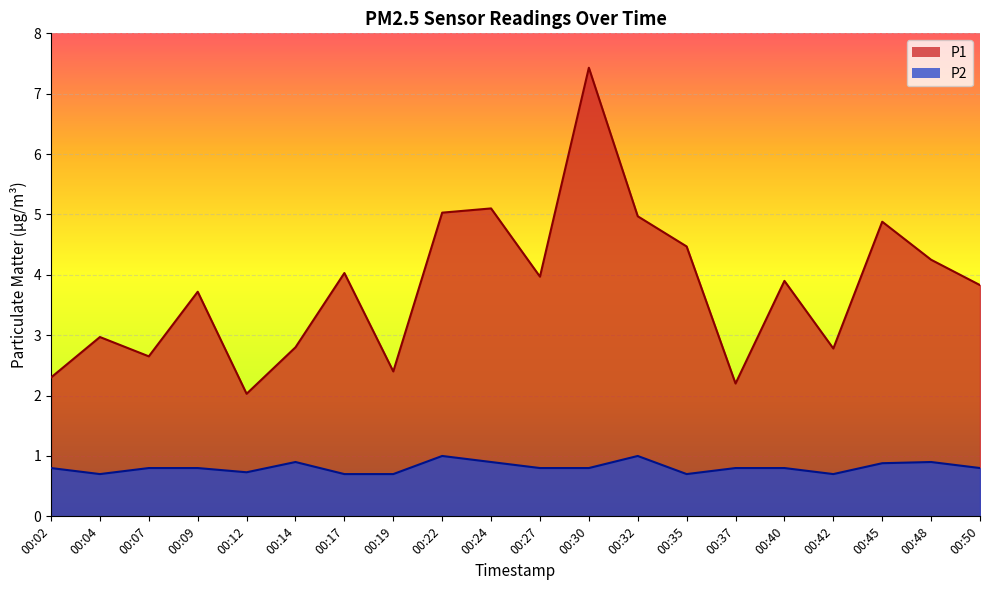

Does the chart display data point markers on the line(s)?

No